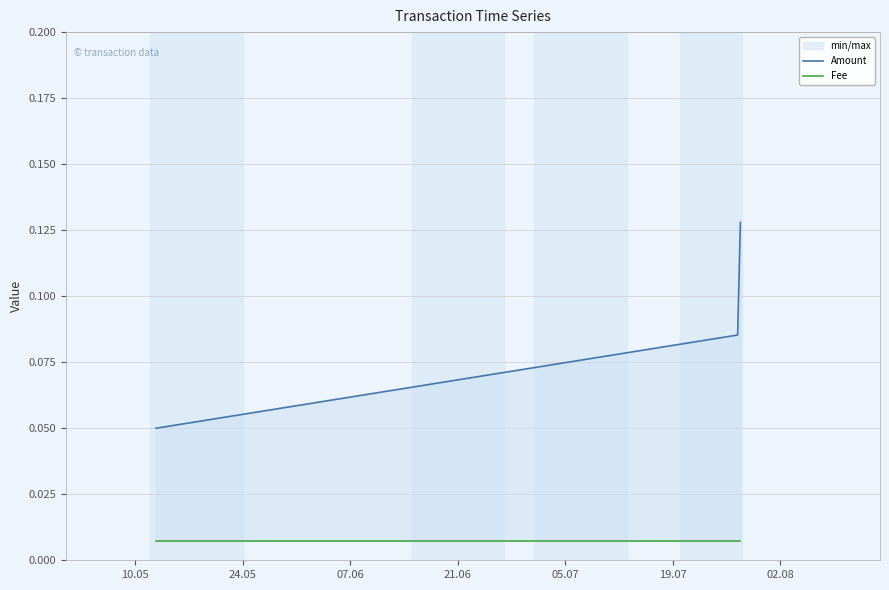

What is the total value across all series at 24.05?

0.1